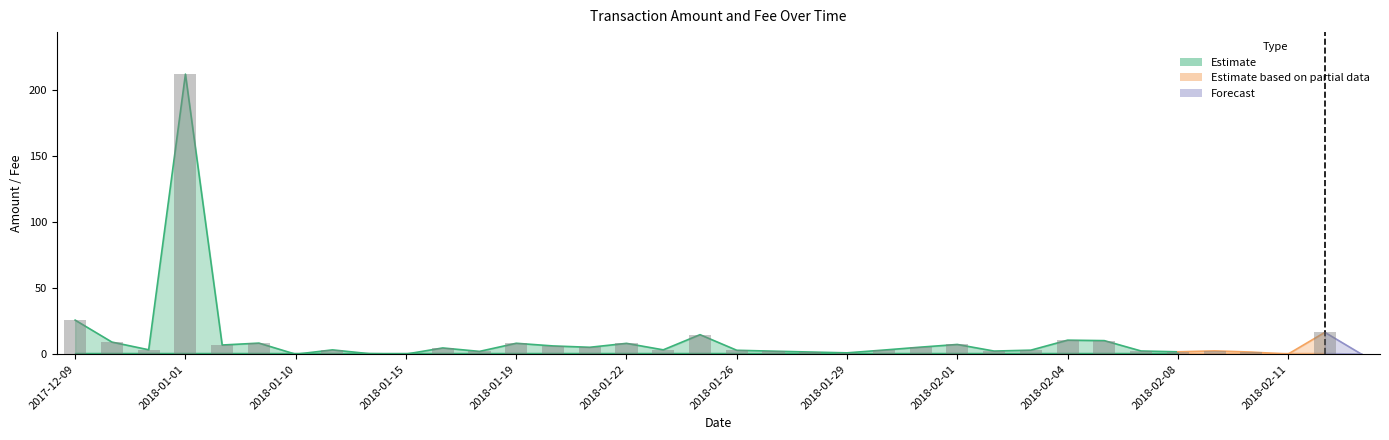

At which label does the data first exceed 3?

2017-12-09